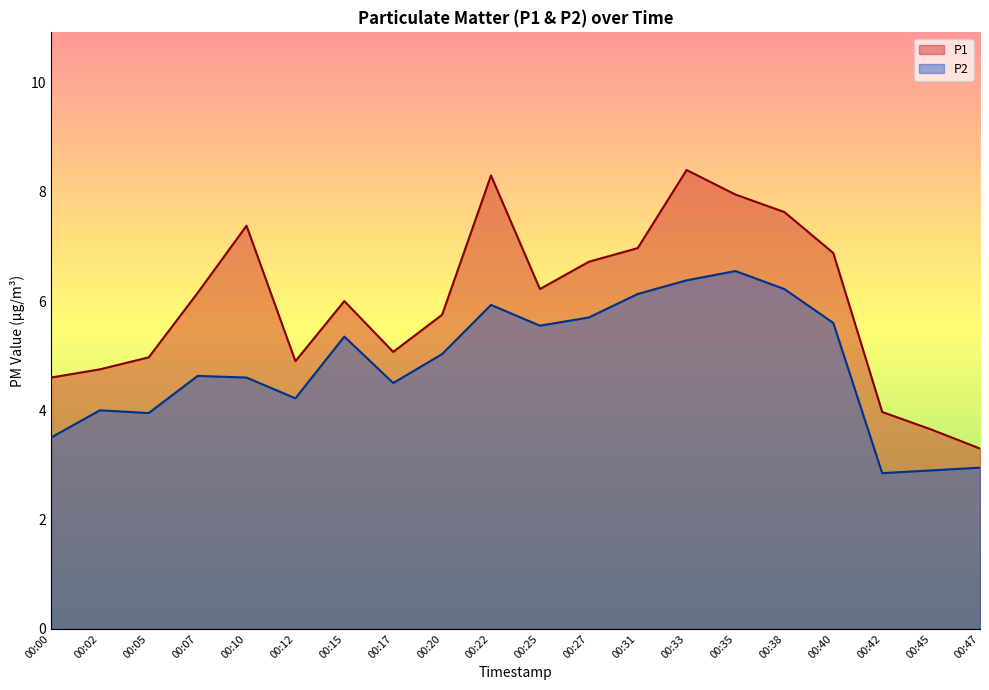

How many interior local peaks does the P1 series have?

4